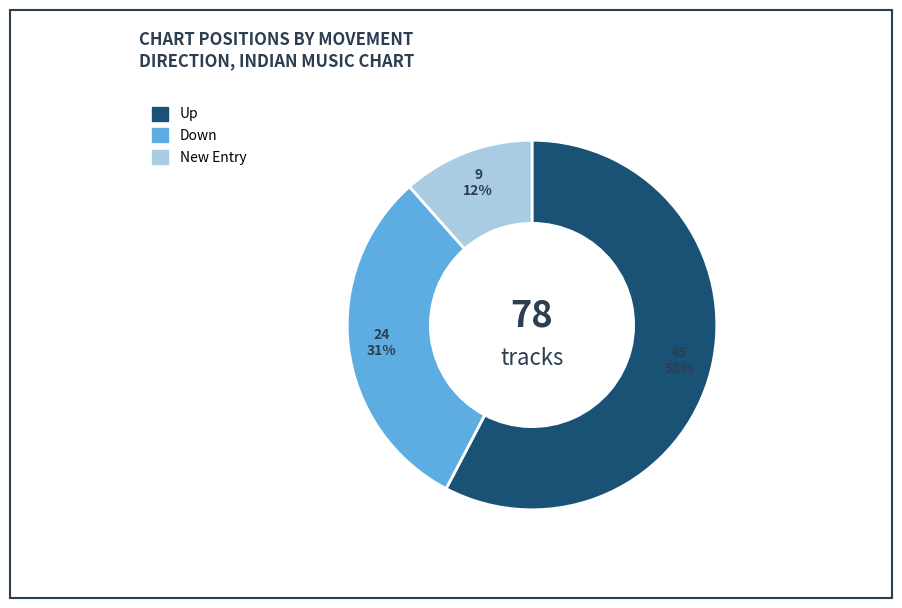

To the nearest percent, what is the average slice percentage?

33%